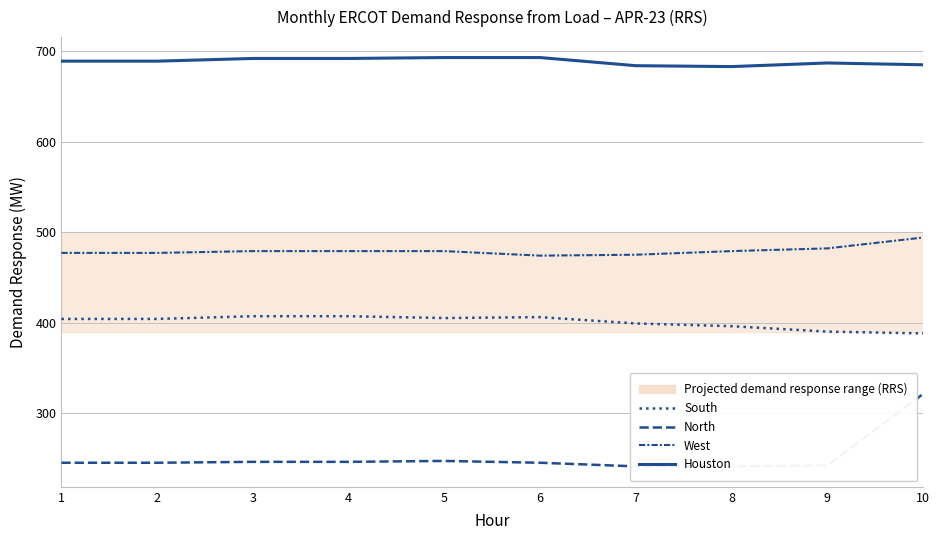

Reading left to right, what are all the values shown in this chart?

South: 404	404	407	407	405	406	399	396	390	388
North: 245	245	246	246	247	245	241	241	242	321
West: 477	477	479	479	479	474	475	479	482	494
Houston: 689	689	692	692	693	693	684	683	687	685